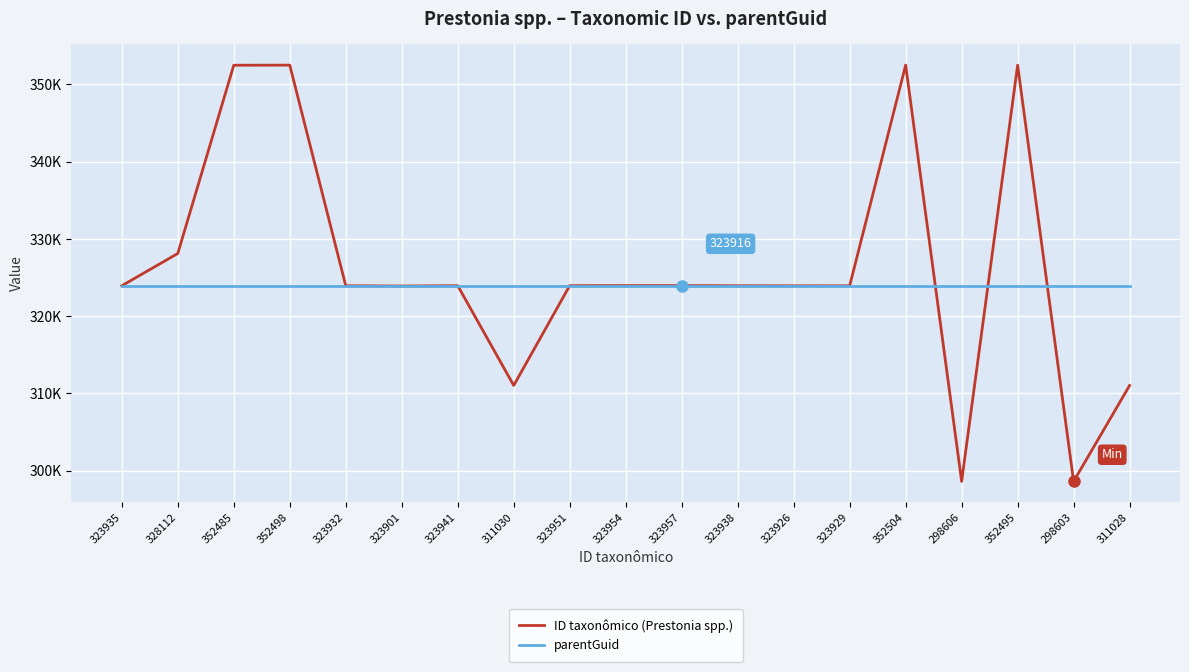

What position from the right is 323957?

9